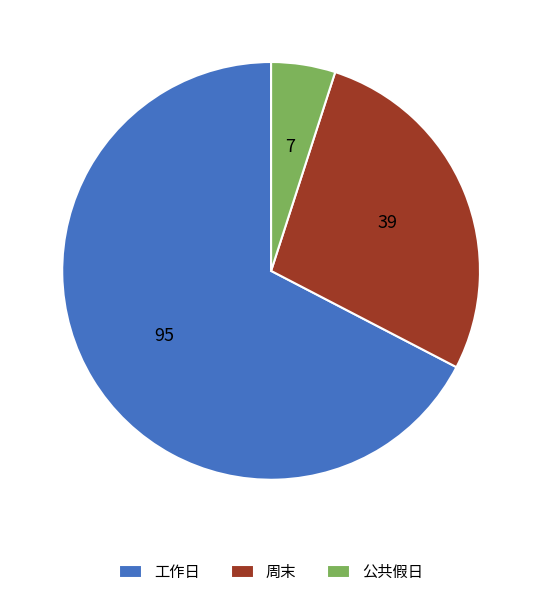

Is the sum of 工作日 and 周末 greater than half?

Yes